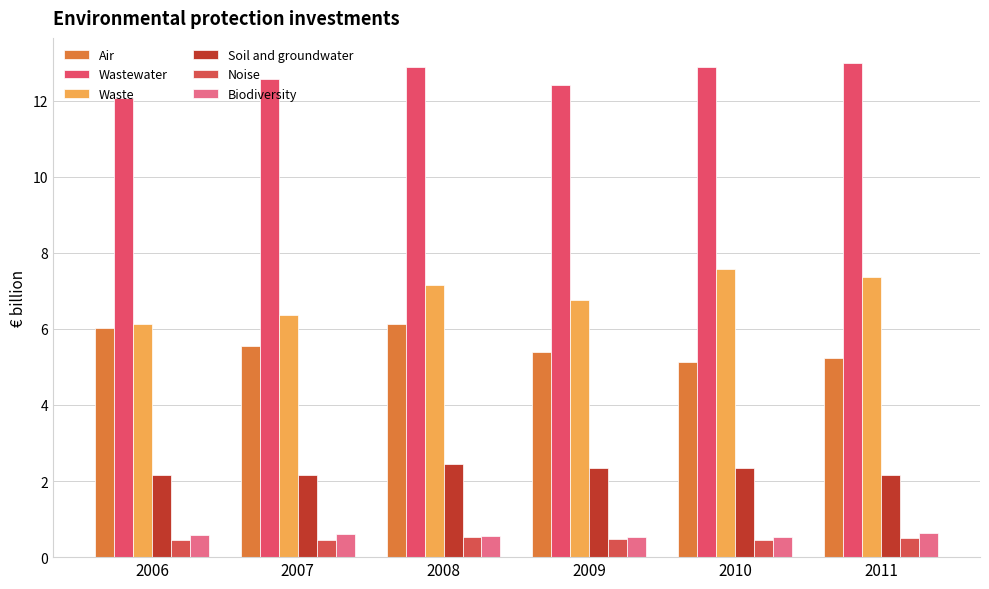

At which label does Wastewater reach its minimum?

2006